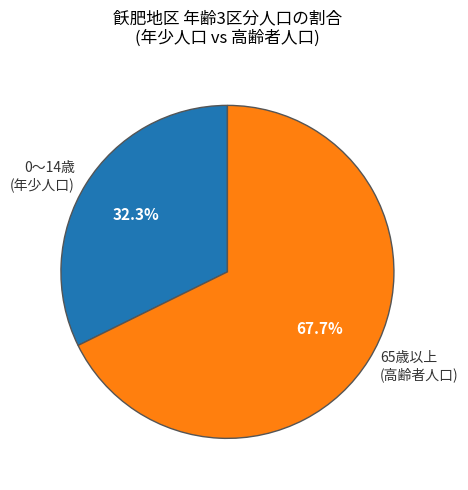

Is there any slice that represents more than half of the pie?

Yes